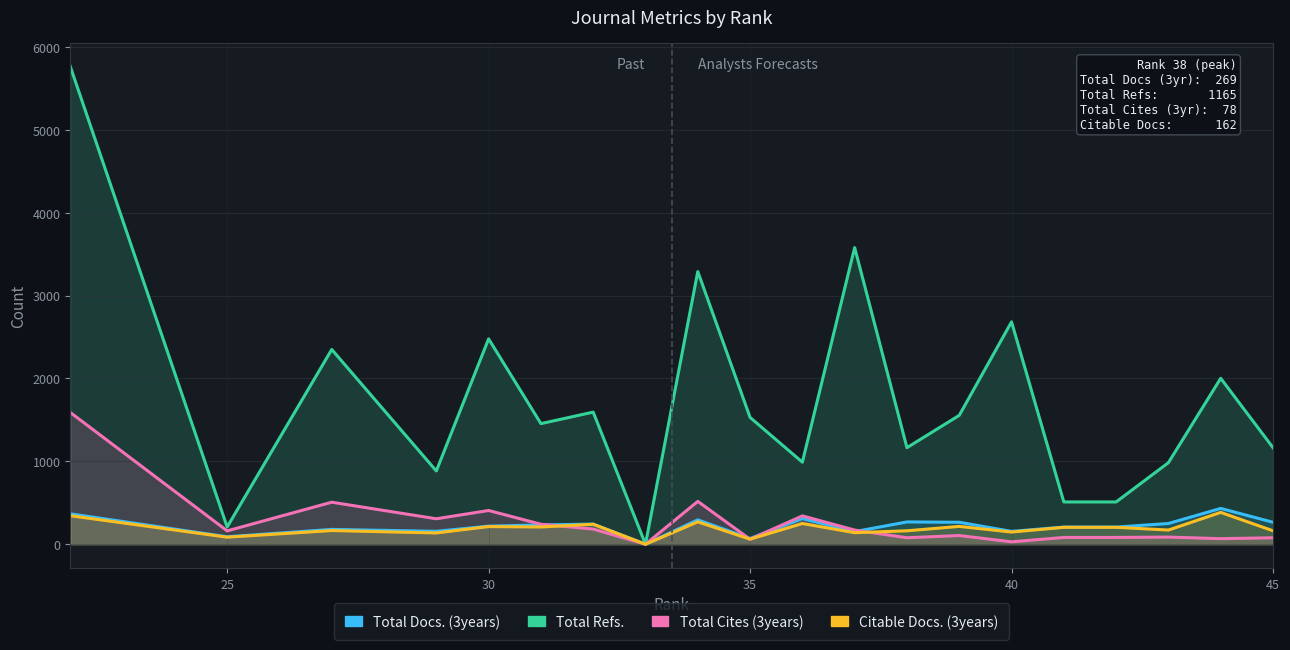

What are all the series names shown in the legend?

Total Docs. (3years), Total Refs., Total Cites (3years), Citable Docs. (3years)